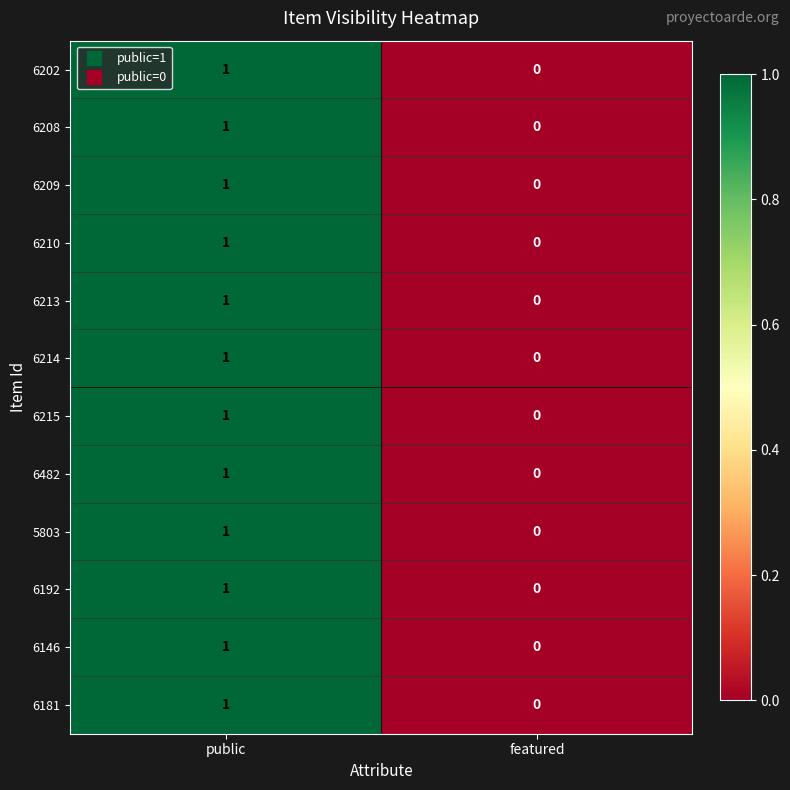

List the labels in order of 6213 value, smallest first.

featured, public